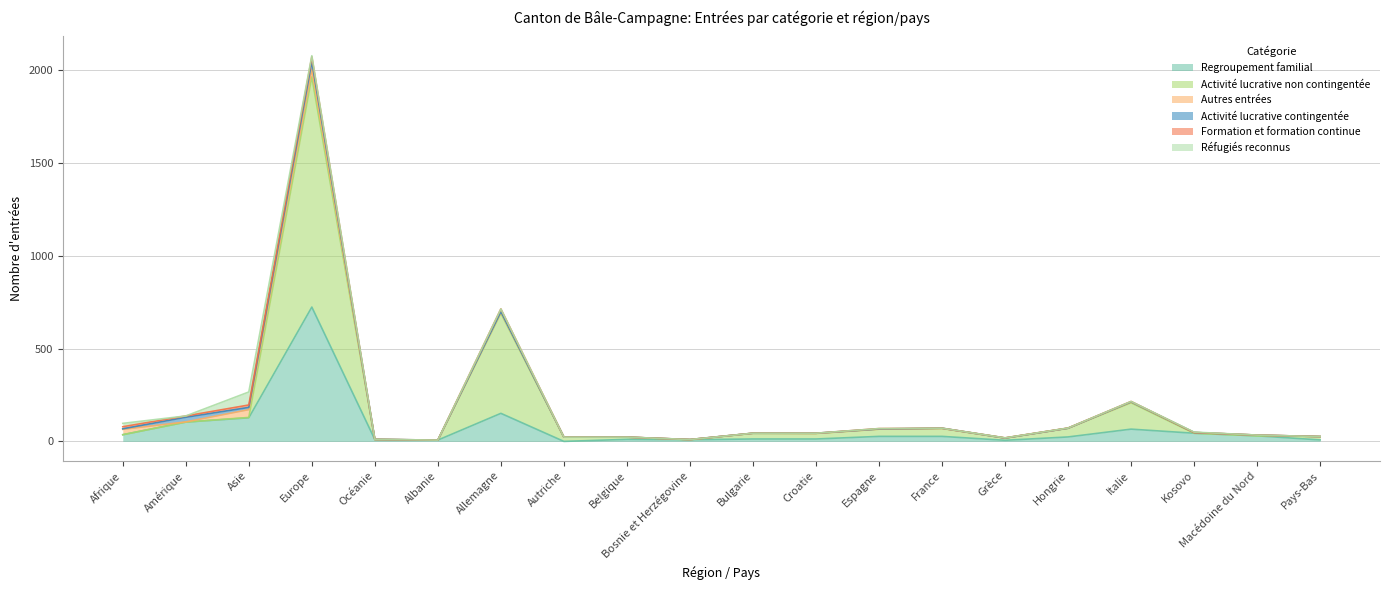

What is the difference between the highest and lowest values at Autriche?

23